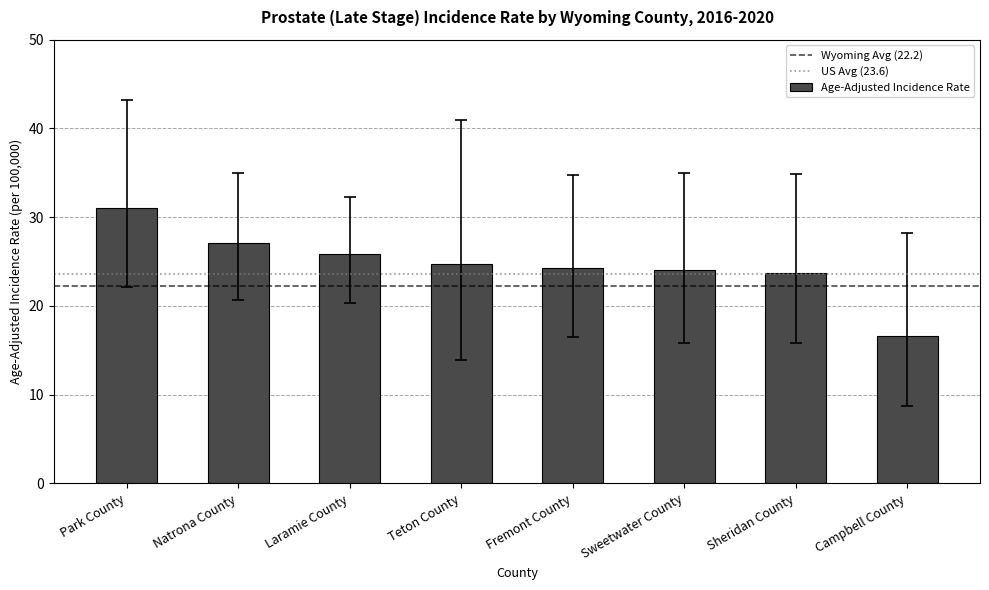

True or false: the data shows 31.0 at Park County.

True